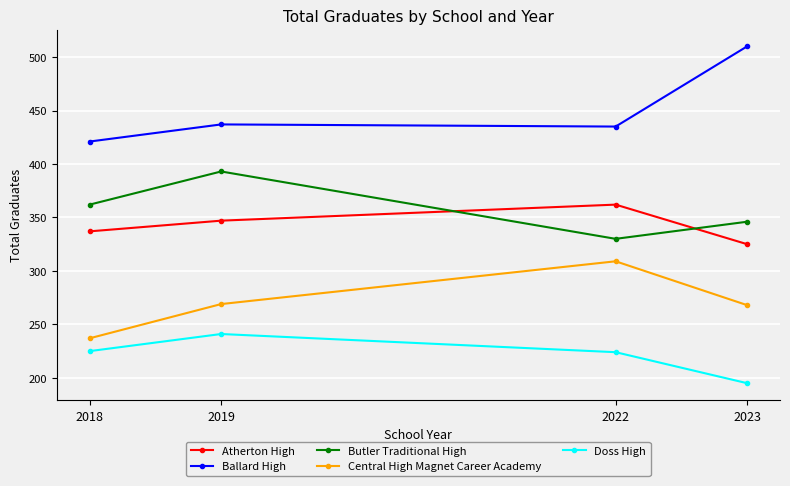

What is the sum of the Ballard High values at 2023 and 2022?

945